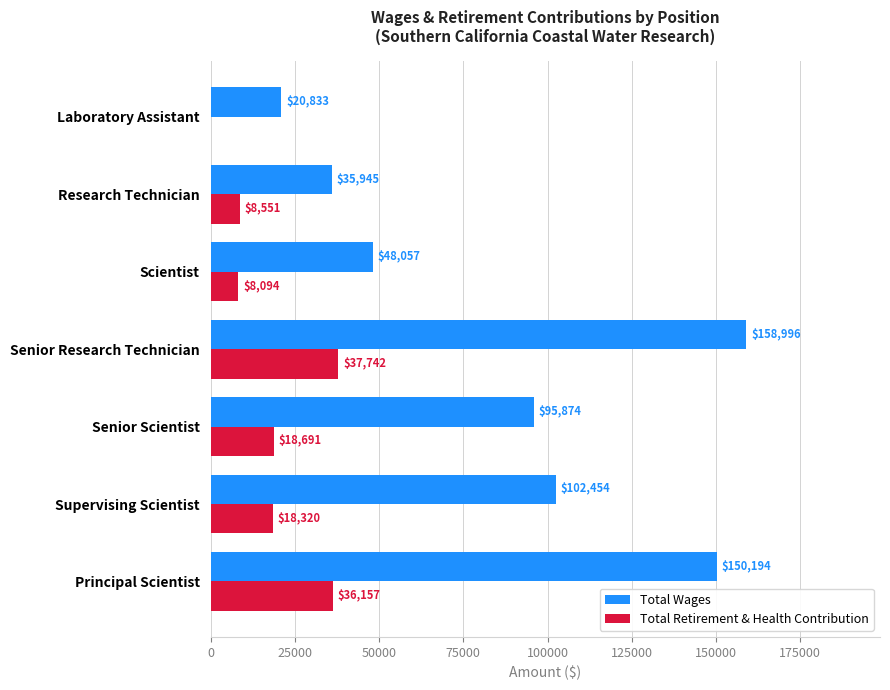

What is the sum of all Total Retirement & Health Contribution values?

127555